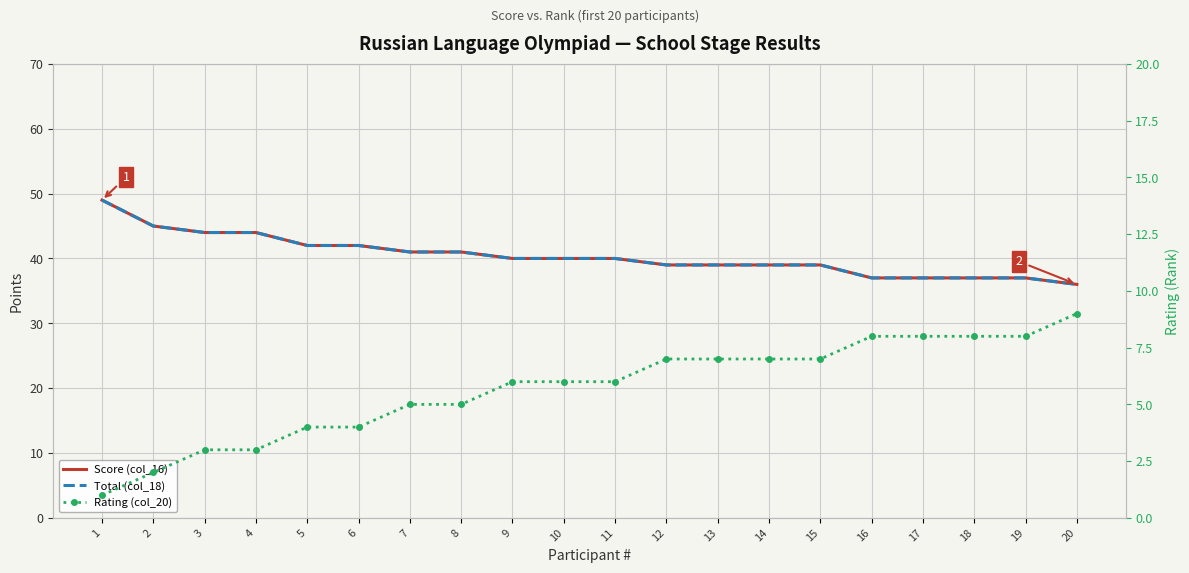

What is the value of the Total (col_18) point at the 13th from the left?

39